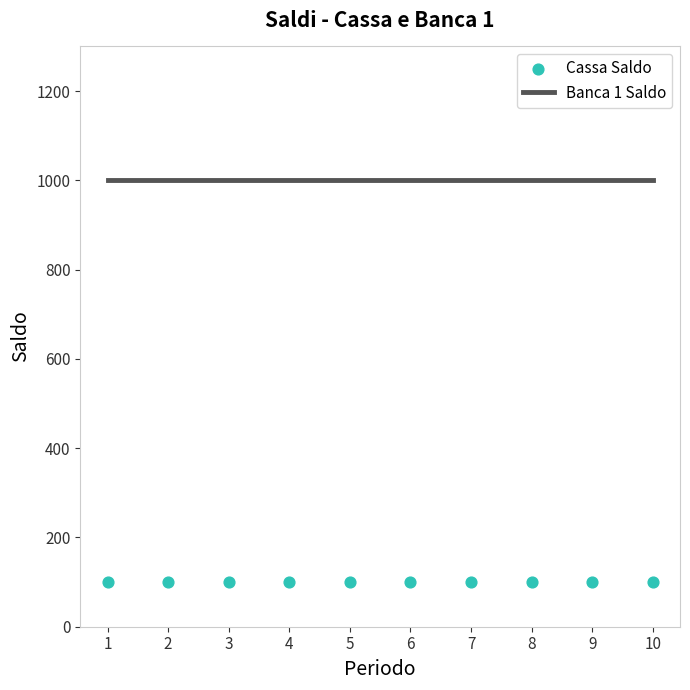

Which series has the largest Y range (max minus min)?

Banca 1 Saldo